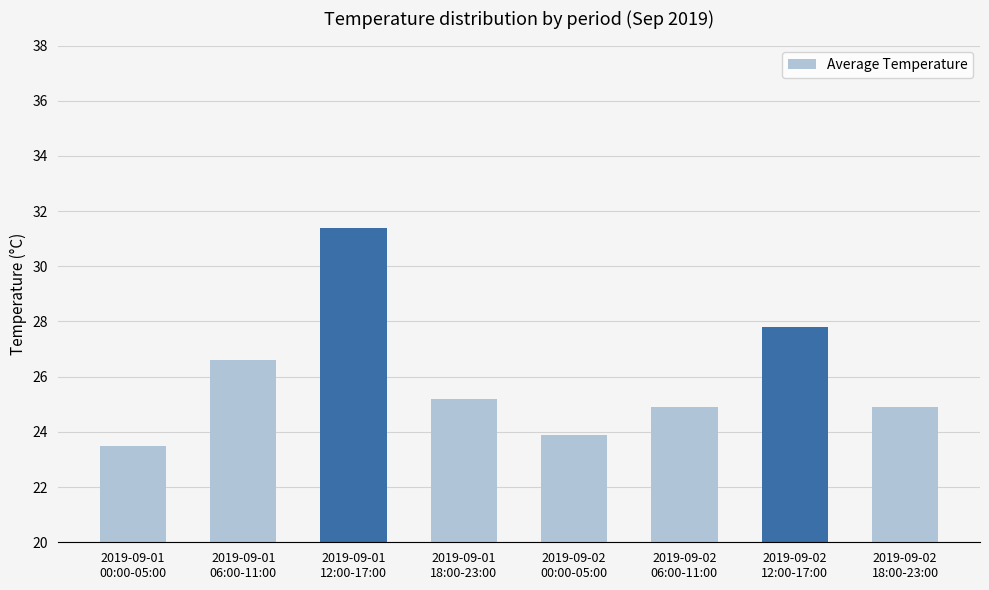

Which label corresponds to the smallest value in the chart?

2019-09-01
00:00-05:00